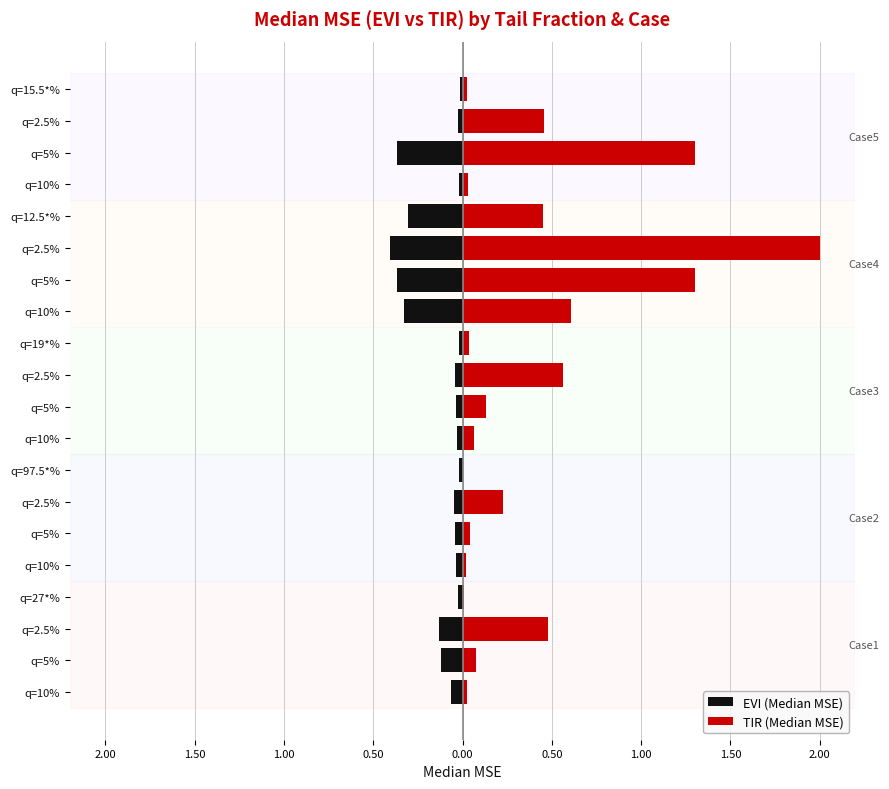

How many groups of bars are there?

20